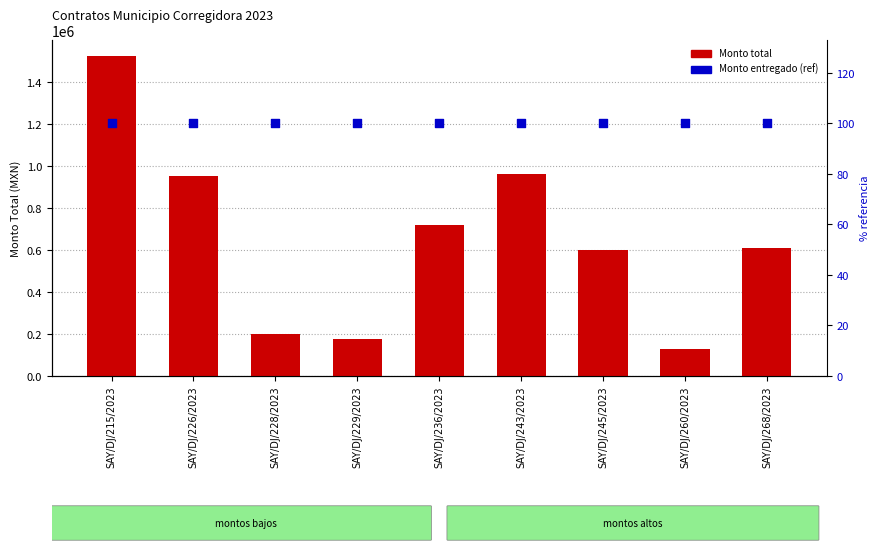

What are all the series names shown in the legend?

Monto total, Monto entregado (% ref)